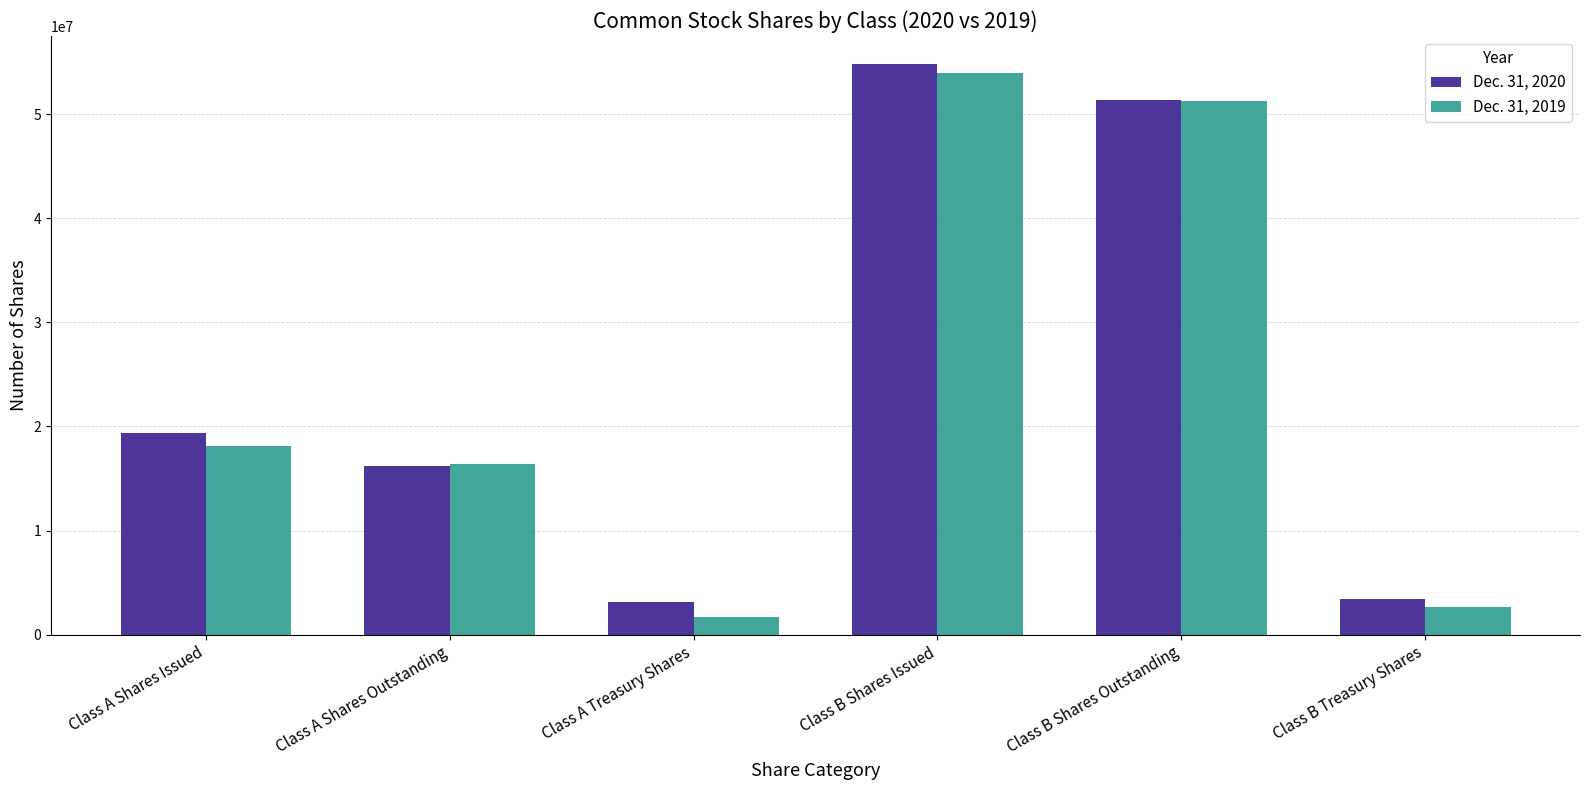

Between Class A Shares Outstanding and Class B Treasury Shares, which series saw the biggest shift?

Dec. 31, 2019